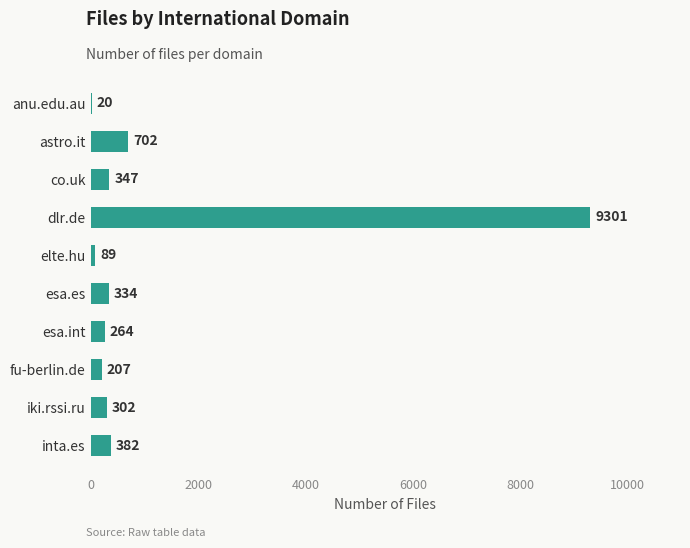

At which label is the value closest to 4660?

astro.it